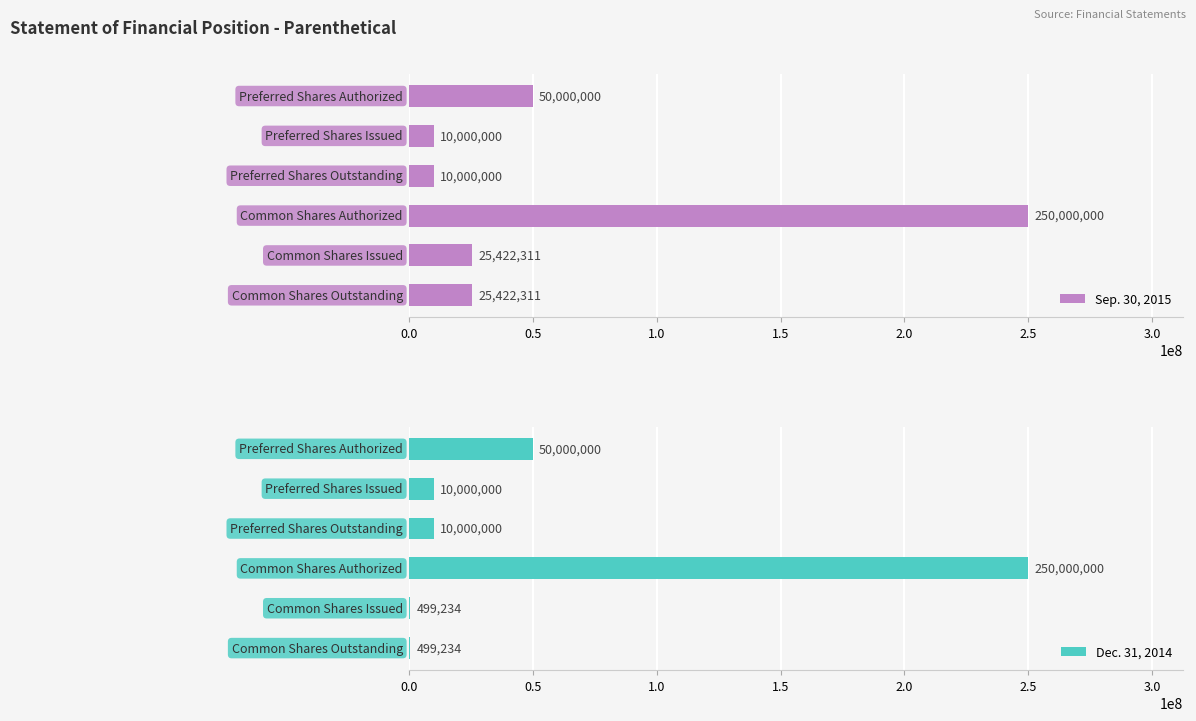

Reading left to right, transcribe all the data shown in this chart.

Sep. 30, 2015: 50000000	10000000	10000000	250000000	25422311	25422311
Dec. 31, 2014: 50000000	10000000	10000000	250000000	499234	499234